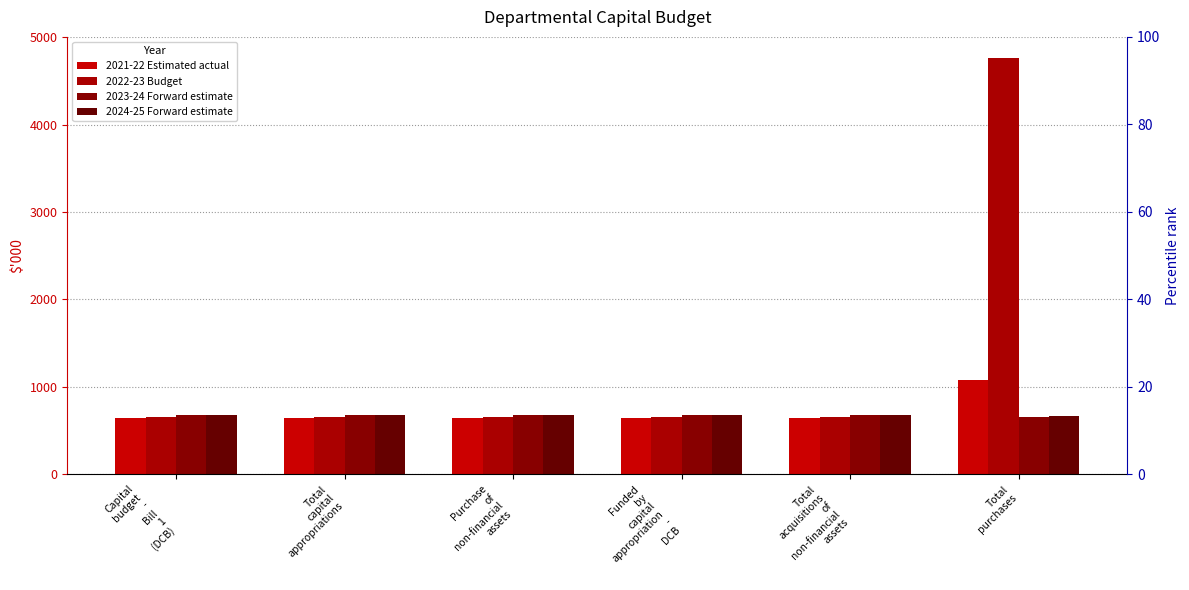

At which category is the sum across all series the highest?

Total
purchases